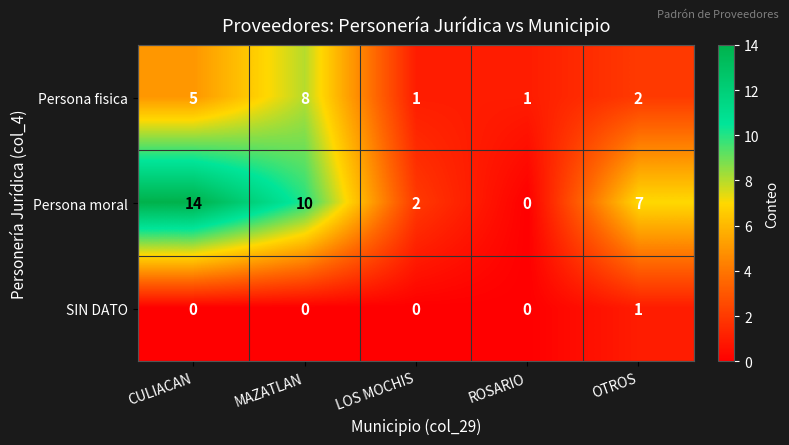

Reading right to left, extract all data points from this chart.

Persona fisica: OTROS=2	ROSARIO=1	LOS MOCHIS=1	MAZATLAN=8	CULIACAN=5
Persona moral: OTROS=7	ROSARIO=0	LOS MOCHIS=2	MAZATLAN=10	CULIACAN=14
SIN DATO: OTROS=1	ROSARIO=0	LOS MOCHIS=0	MAZATLAN=0	CULIACAN=0